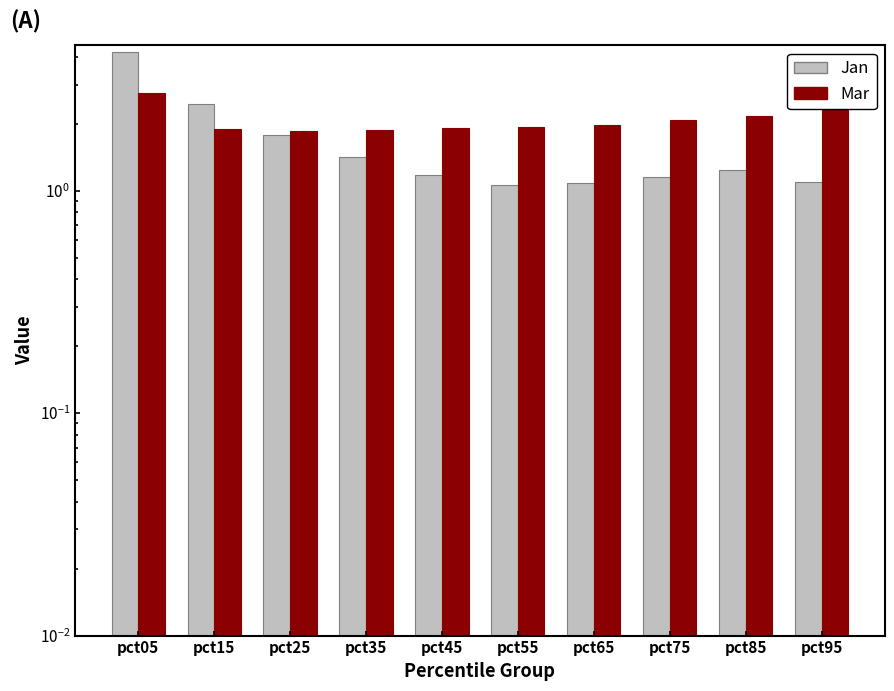

The Mar series shows 0.5 at pct55. True or false?

False